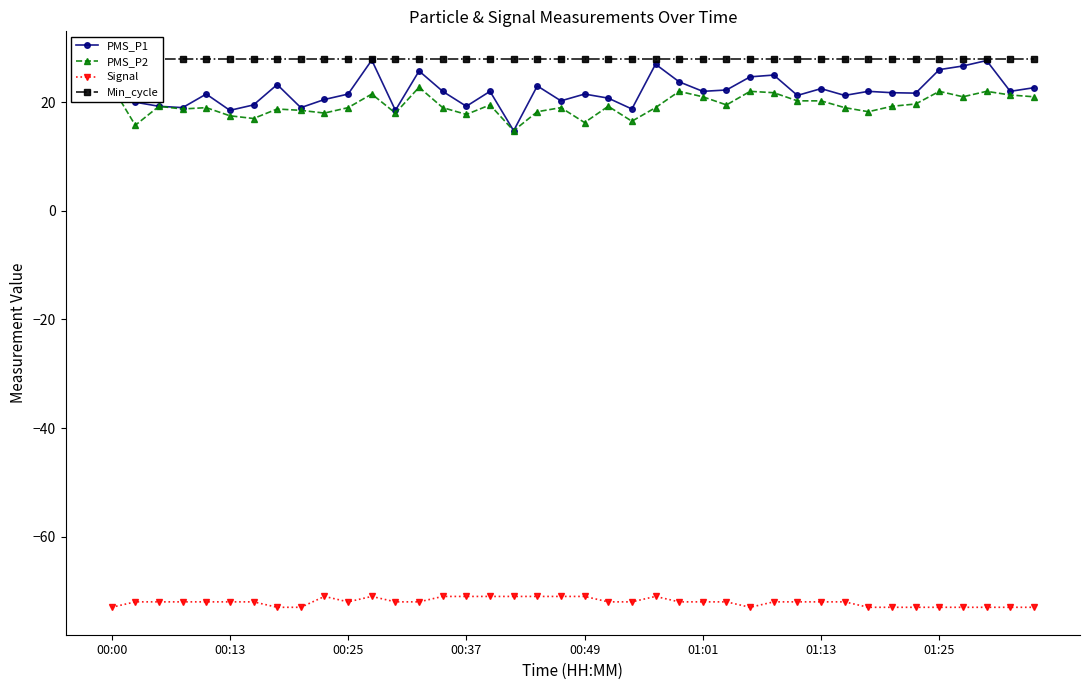

How many interior local valleys does the Signal series have?

2